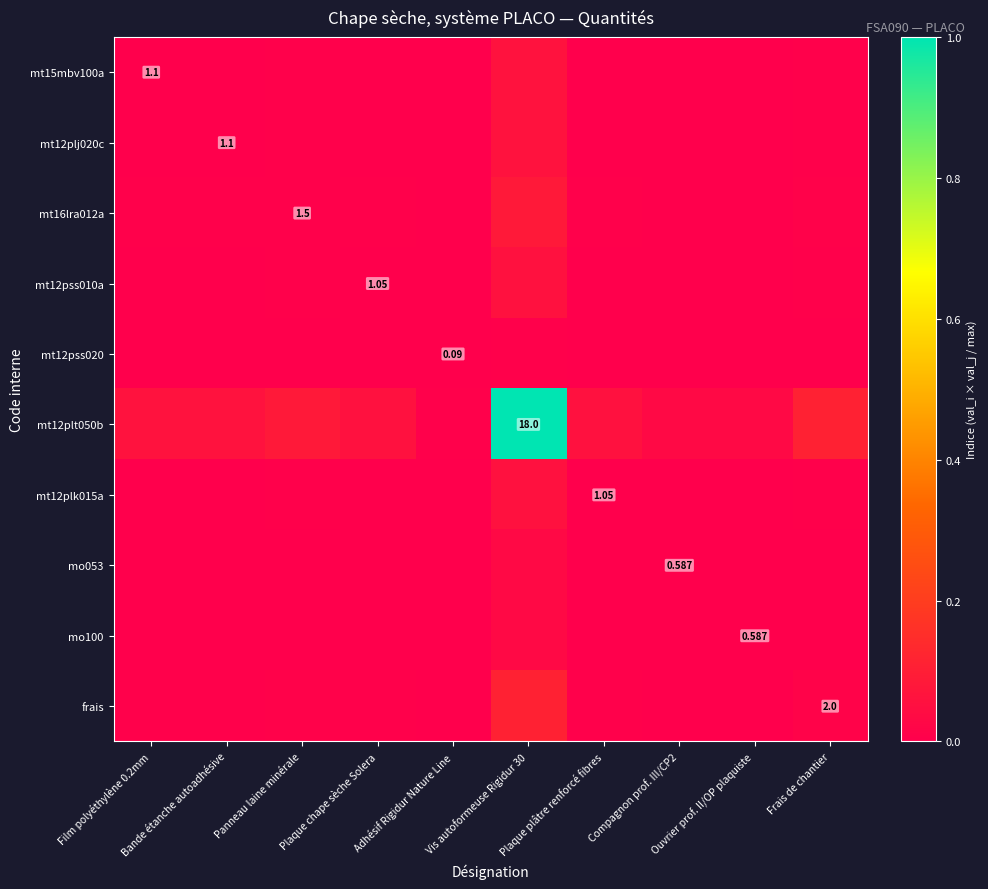

The value of mo053 at Adhésif Rigidur Nature Line is 0.0. True or false?

False